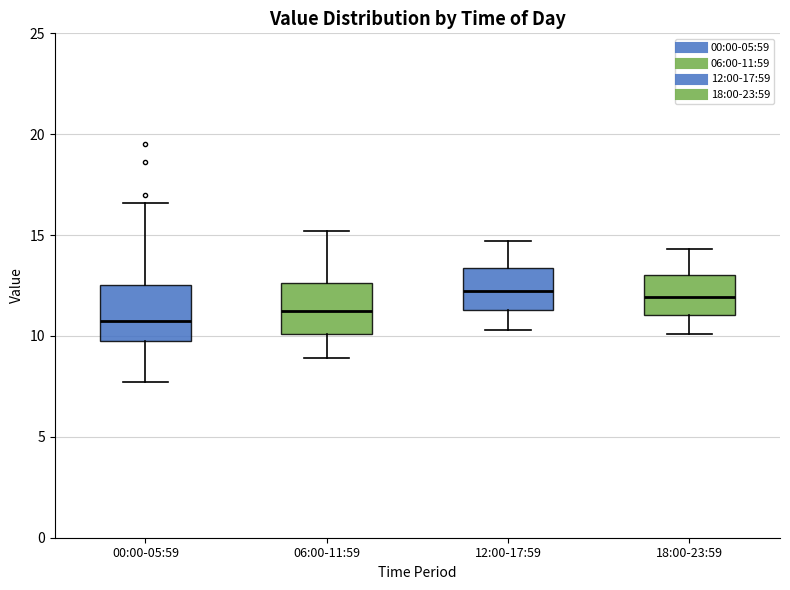

Reading left to right, transcribe this box plot: for each box, give where its median line is, the range the box spans, and where its two whiskers end, as read against the y-axis. The values are not printed on the chart, so give them approximately, as read against the axis.

00:00-05:59: median 11.0, box 10.0 to 12.5, whiskers 7.5 to 16.5
06:00-11:59: median 11.5, box 10.0 to 12.5, whiskers 9.0 to 15.0
12:00-17:59: median 12.5, box 11.5 to 13.5, whiskers 10.5 to 14.5
18:00-23:59: median 12.0, box 11.0 to 13.0, whiskers 10.0 to 14.5